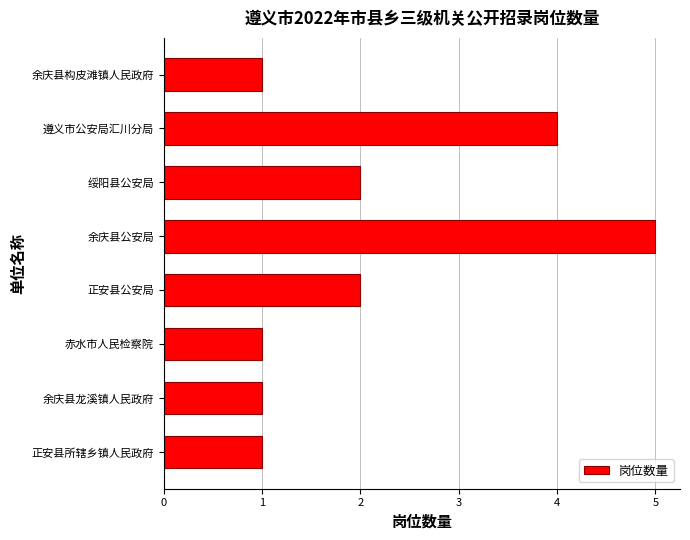

What is the average value?

2